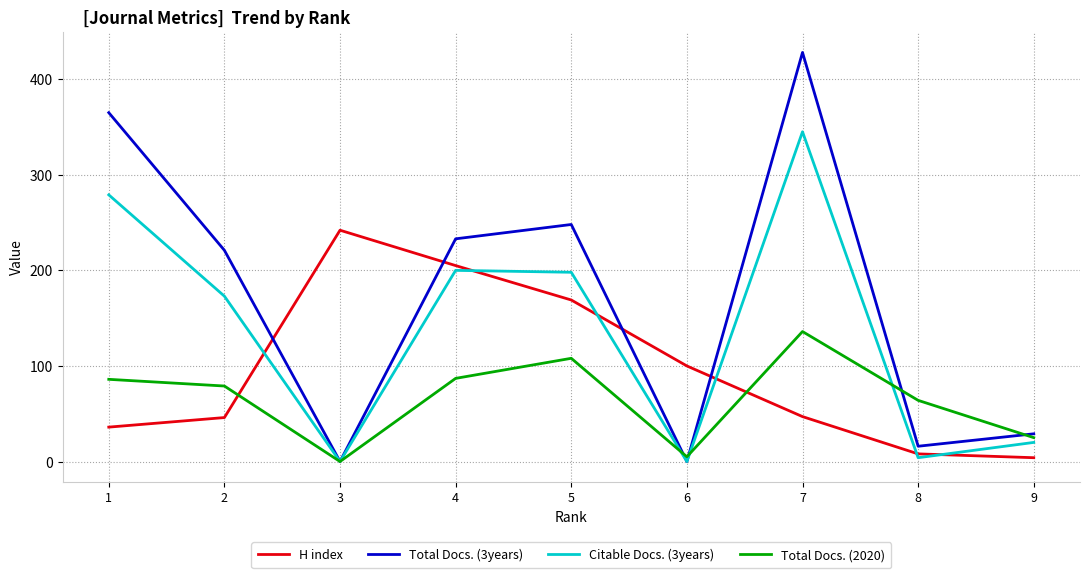

How many interior local peaks does the Total Docs. (3years) series have?

2